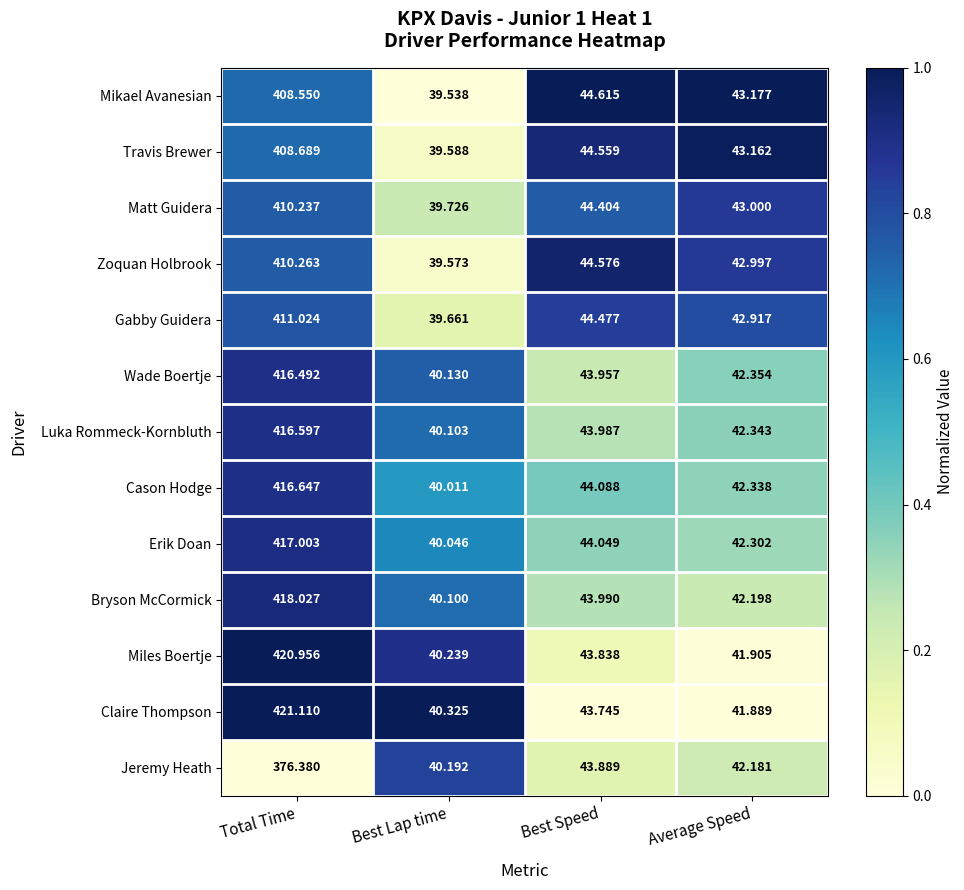

Count the number of data series in this chart.

13